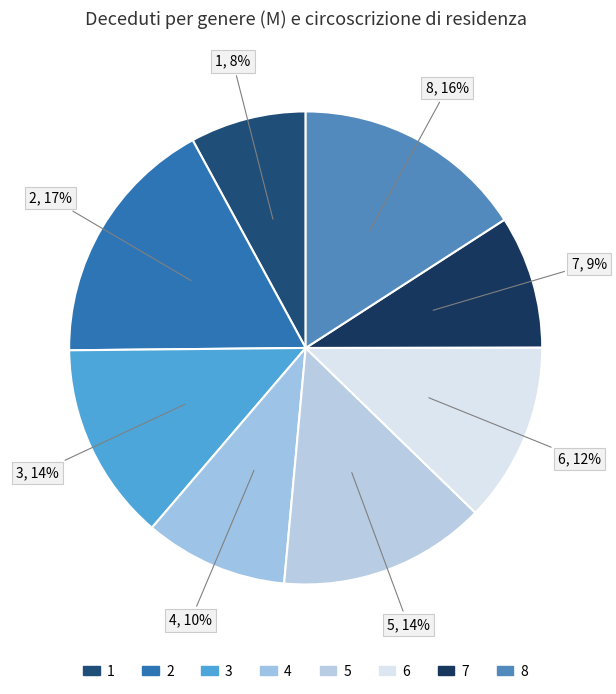

What percentage is the 1 slice, to the nearest percent?

8%